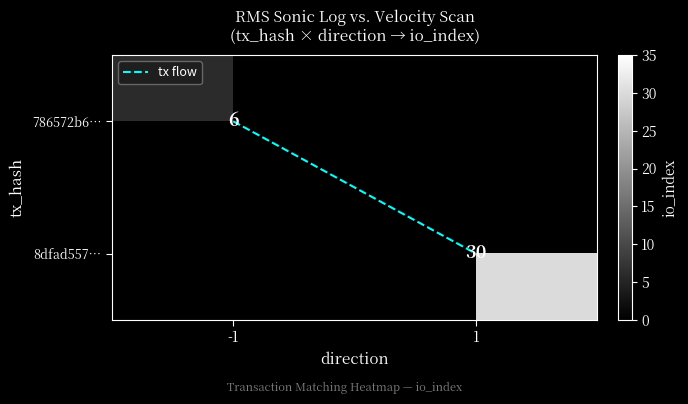

List the labels in order of tx flow value, largest first.

1, -1